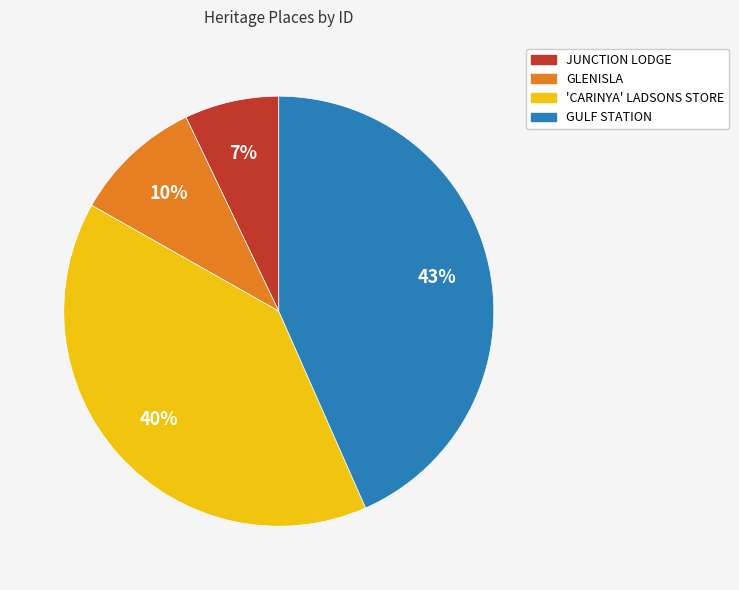

How many segments does this pie chart have?

4